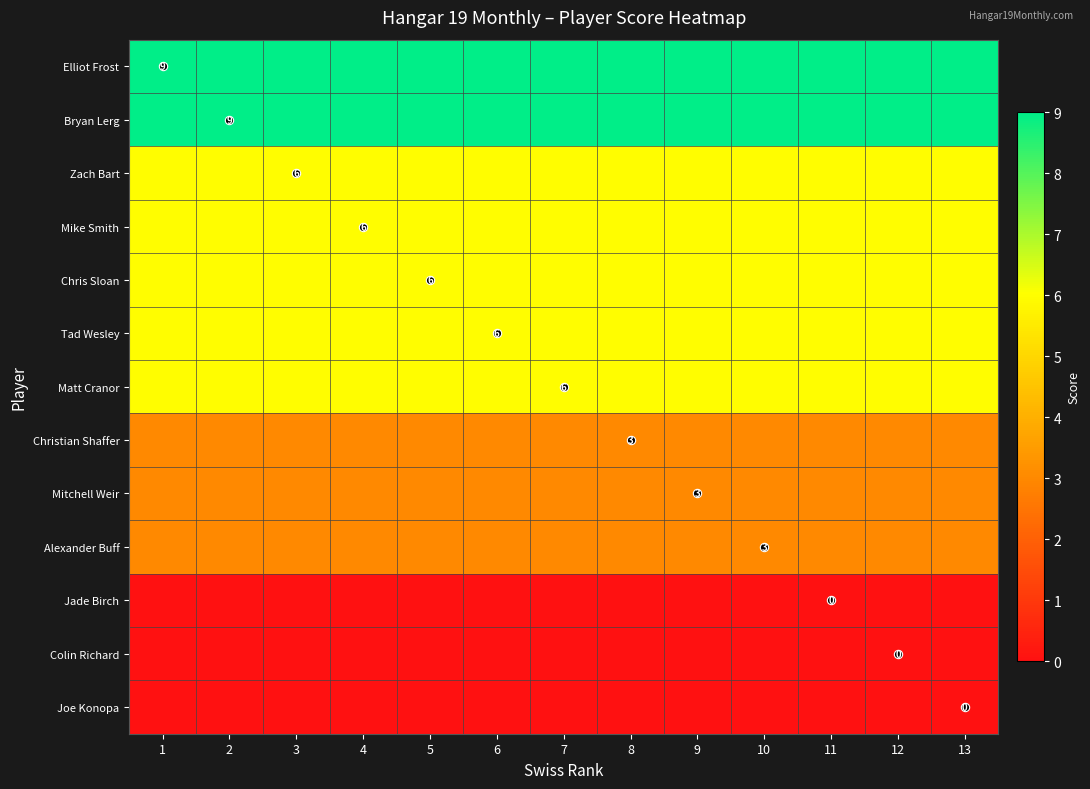

What is the total value across all series at 7?

57